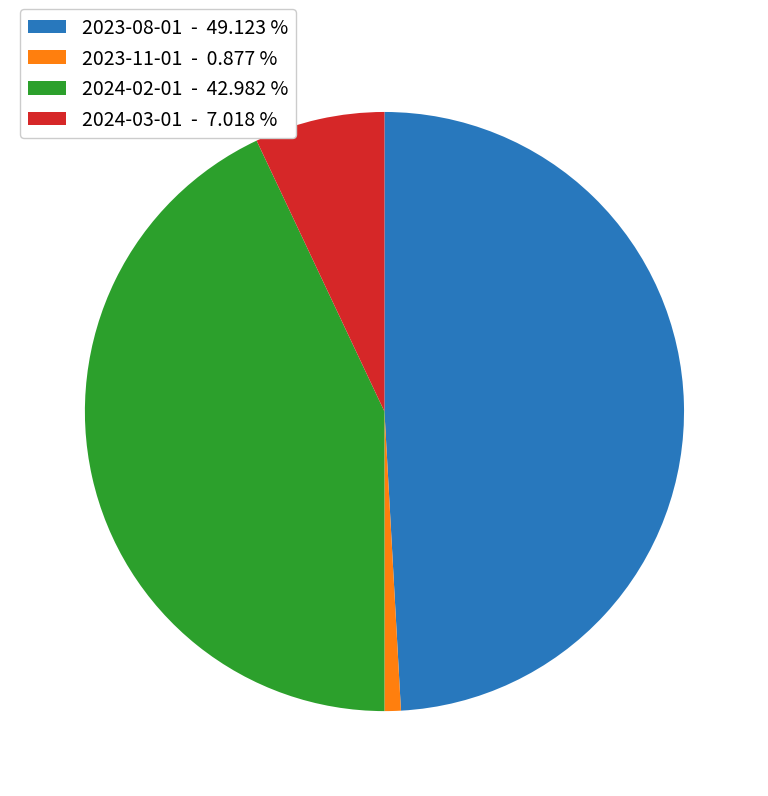

Approximately how many times larger is the value at 2024-02-01 compared to 2023-11-01?

49.0